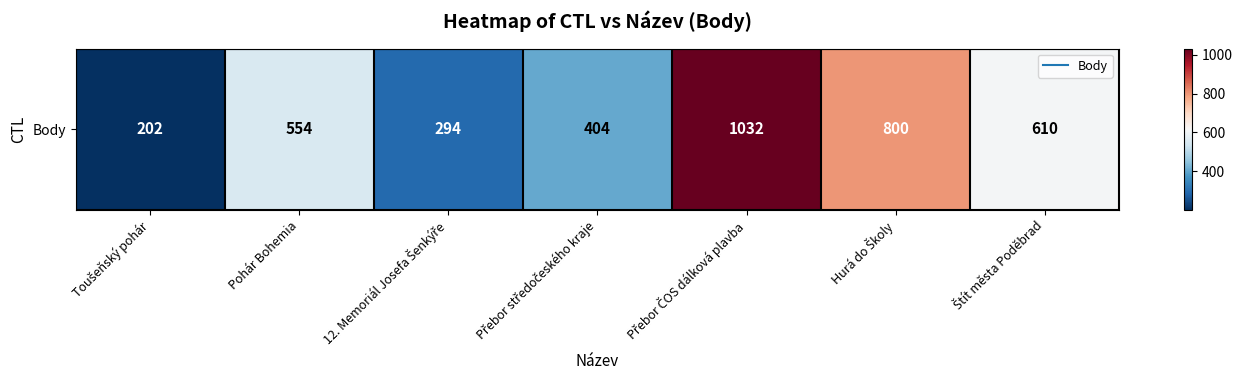

The chart shows a value of 350 at Toušeňský pohár. True or false?

False